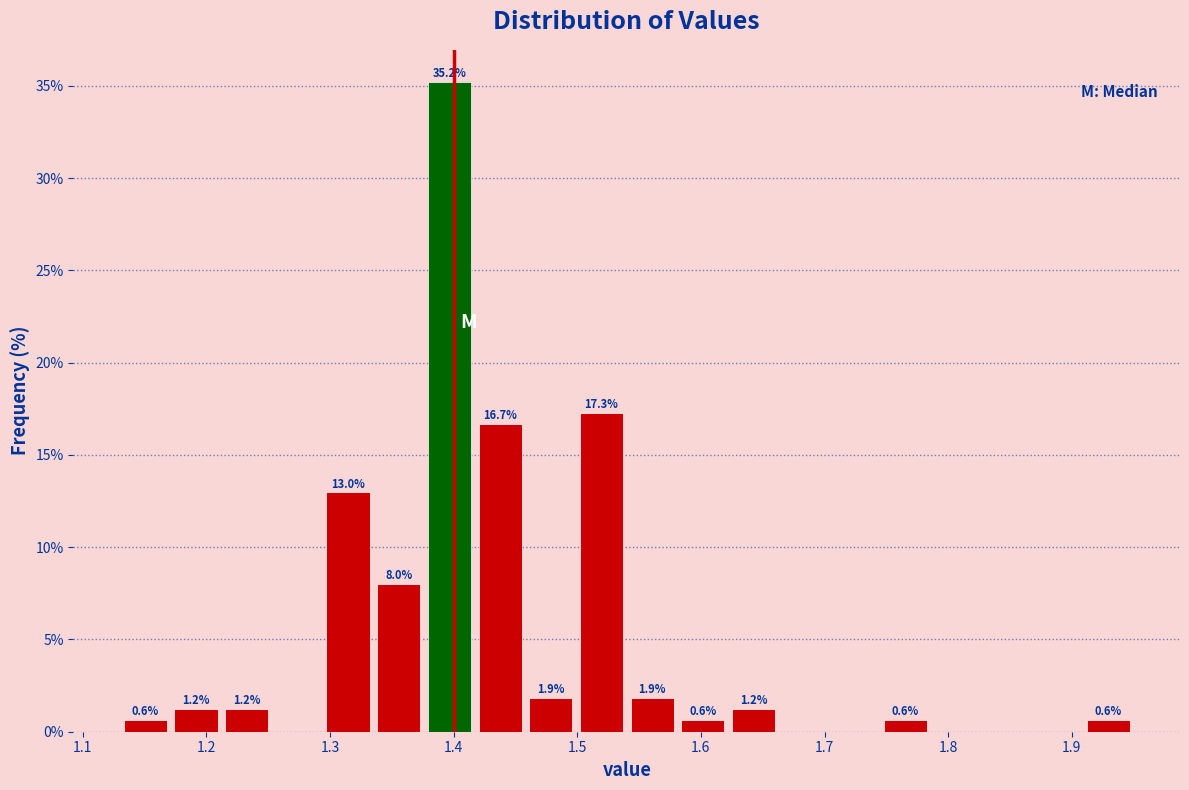

Which range on the x-axis has the tallest bar?

1.376 to 1.417